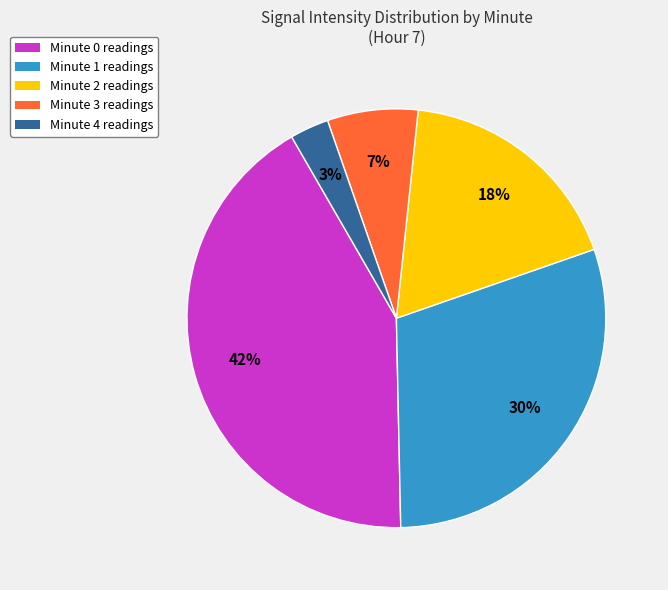

To the nearest percent, what percentage of the pie is Minute 0?

42%